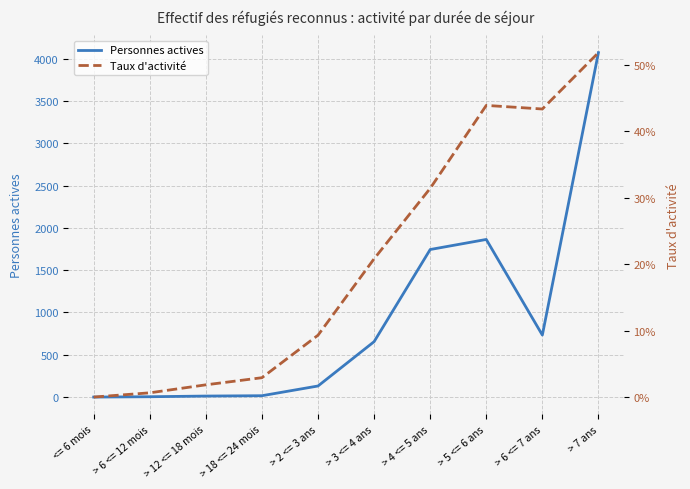

The value of Taux d'activité at > 6 <= 7 ans is 0.7. True or false?

False